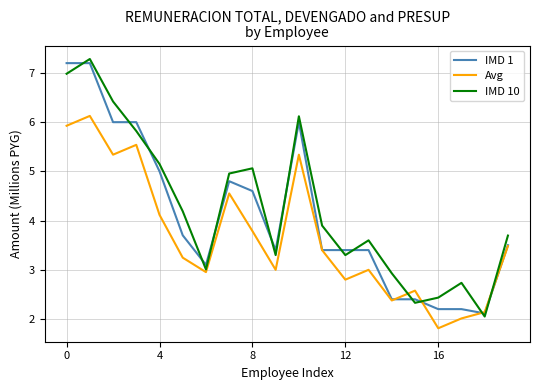

True or false: IMD 1 and IMD 10 intersect in this chart.

True